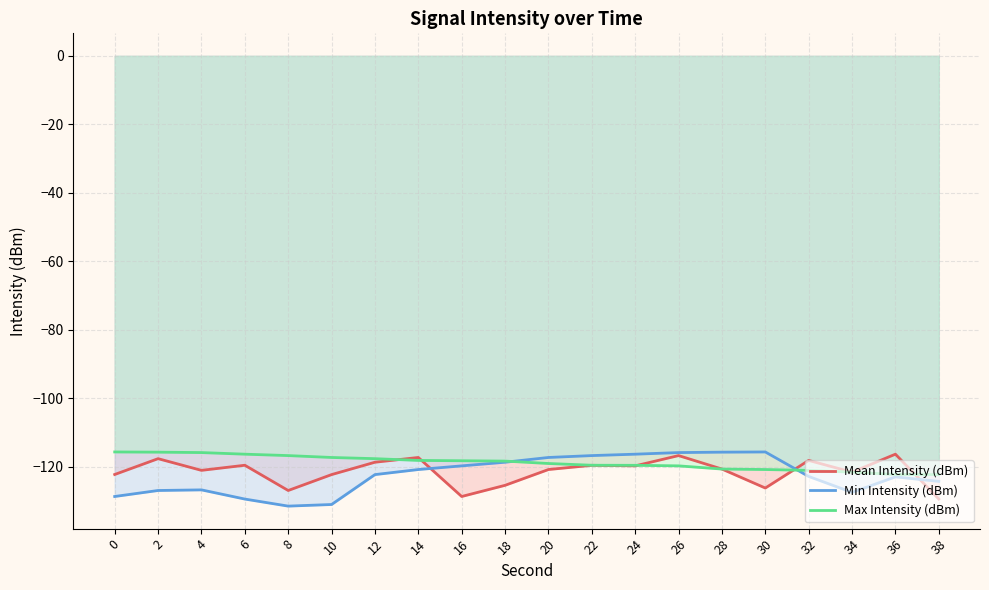

True or false: Max Intensity (dBm) has a value of -201.5 at 26.

False